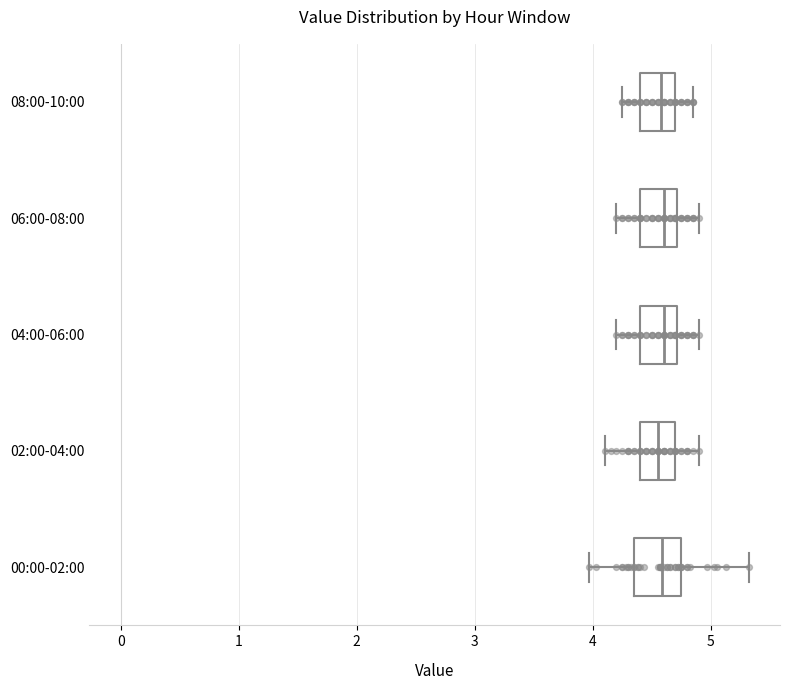

Reading bottom to top, read every box against the x-axis: the position of its median line, the range the box covers, and the ends of its whiskers. The values are not printed on the chart, so give them approximately, as read against the axis.

00:00-02:00: median 4.6, box 4.4 to 4.8, whiskers 4.0 to 5.3
02:00-04:00: median 4.6, box 4.4 to 4.7, whiskers 4.1 to 4.9
04:00-06:00: median 4.6, box 4.4 to 4.7, whiskers 4.2 to 4.9
06:00-08:00: median 4.6, box 4.4 to 4.7, whiskers 4.2 to 4.9
08:00-10:00: median 4.6, box 4.4 to 4.7, whiskers 4.3 to 4.9